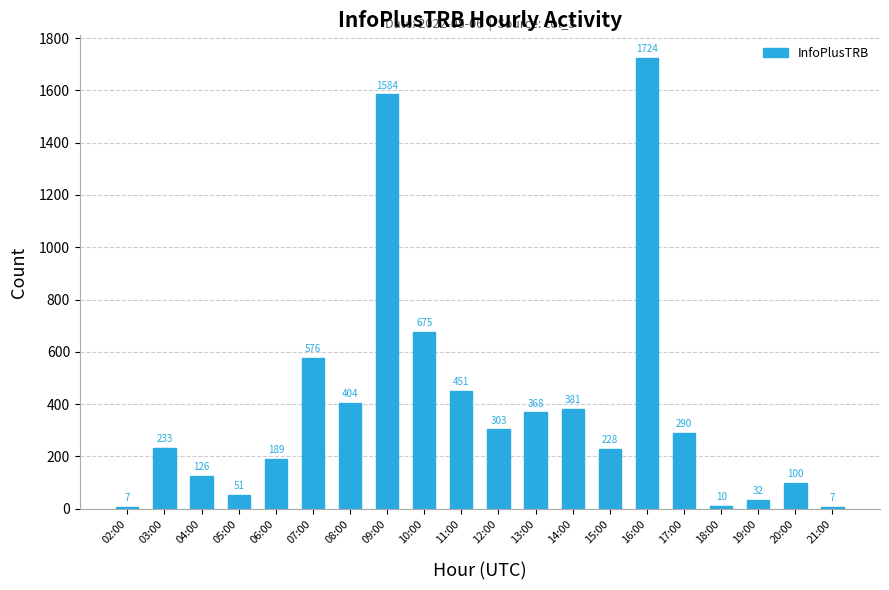

True or false: the data shows 675 at 10:00.

True